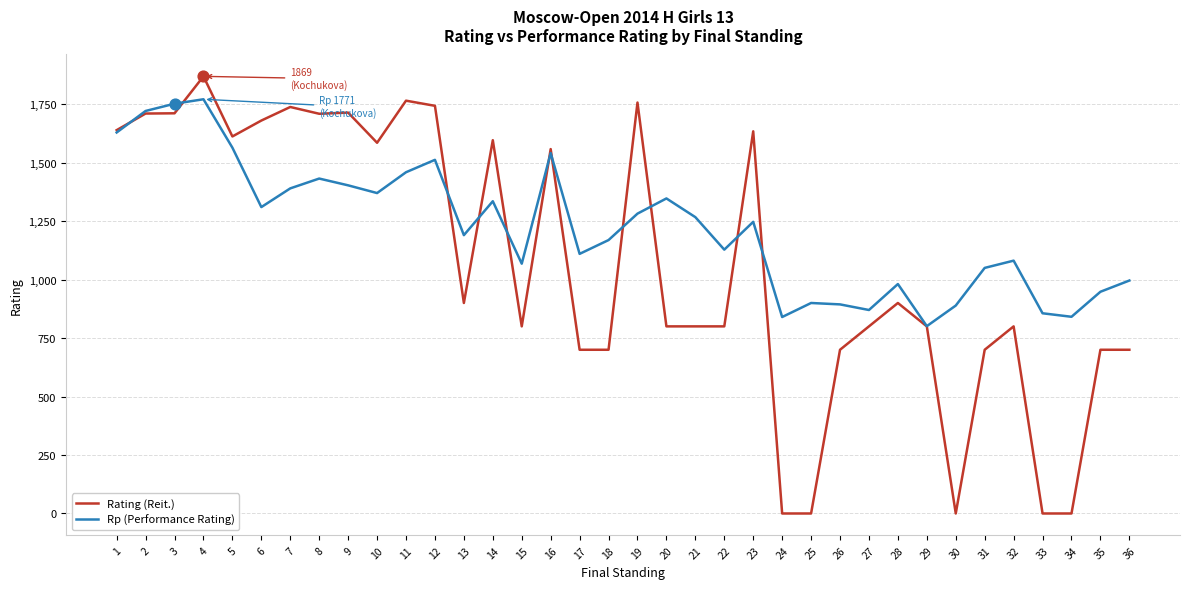

Which series has the largest total across all categories?

Rp (Performance Rating)